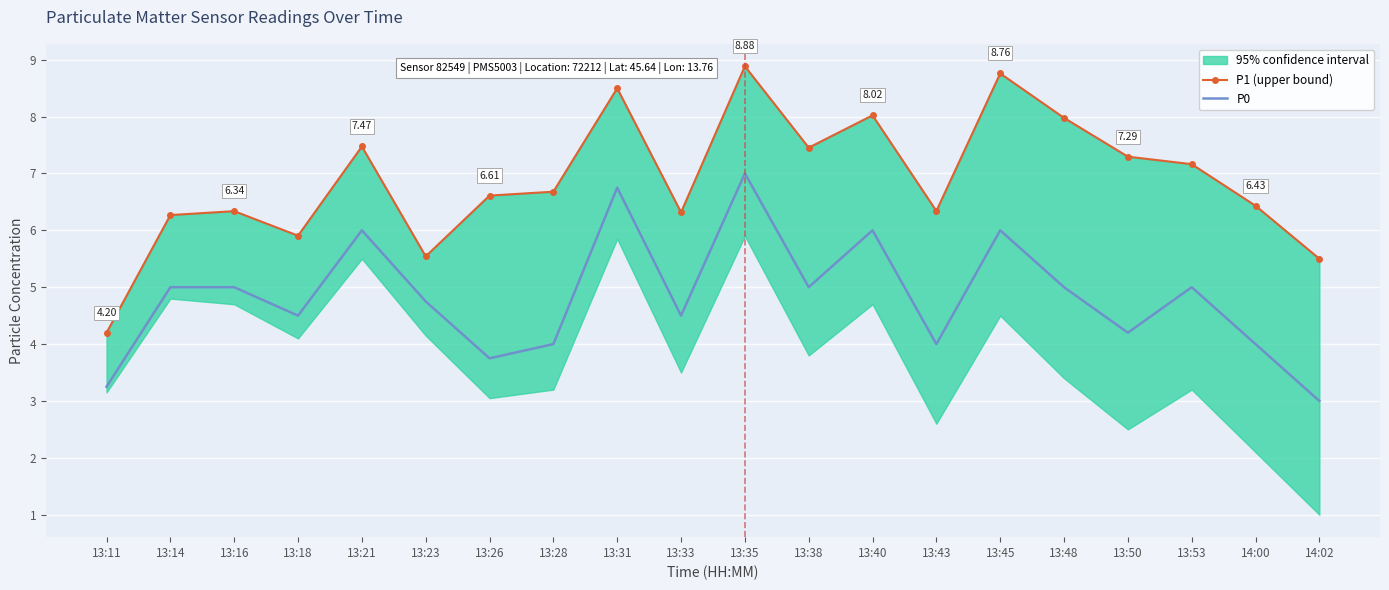

The value of P0 at 13:14 is 2.8. True or false?

False